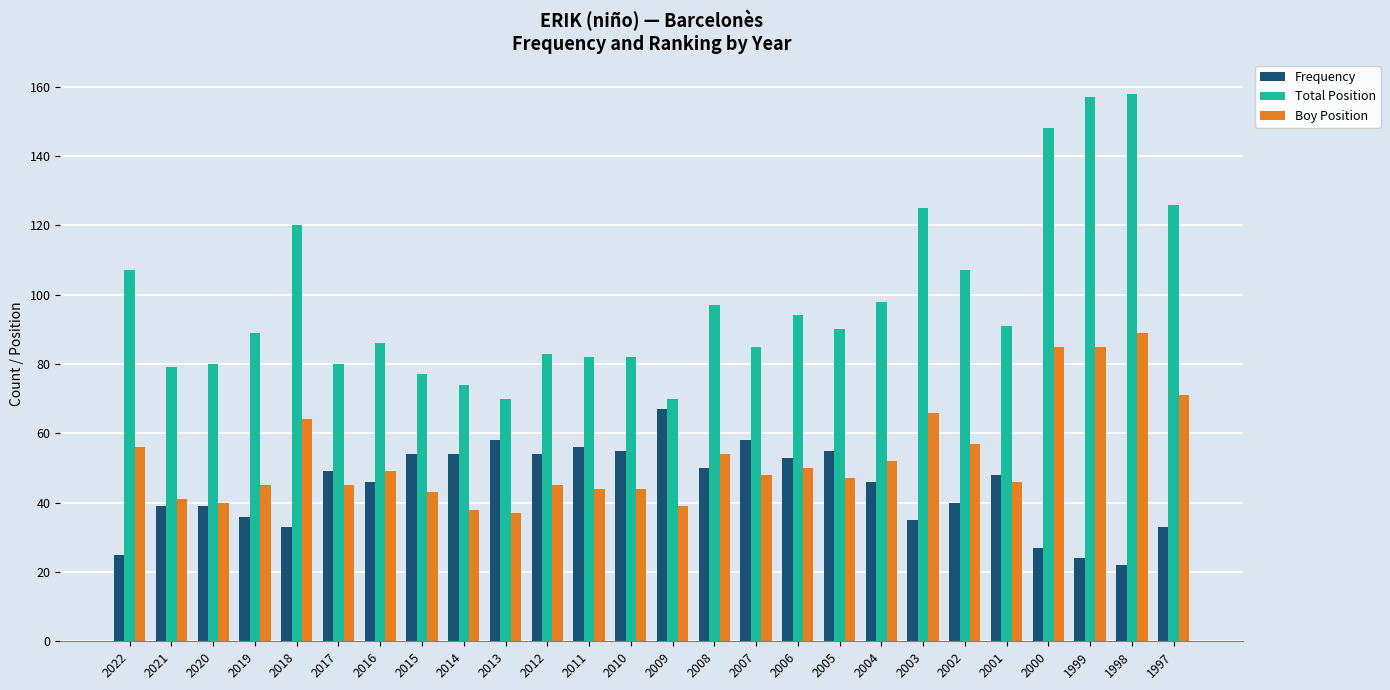

Is it true that Frequency equals 24 at 1999?

True